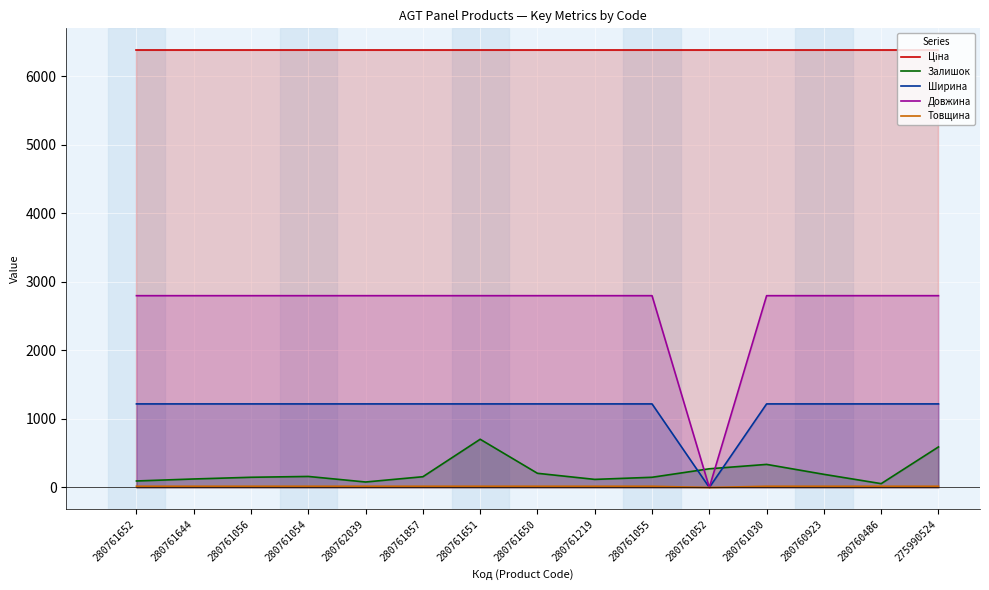

What is the average value of the Товщина series?

16.8